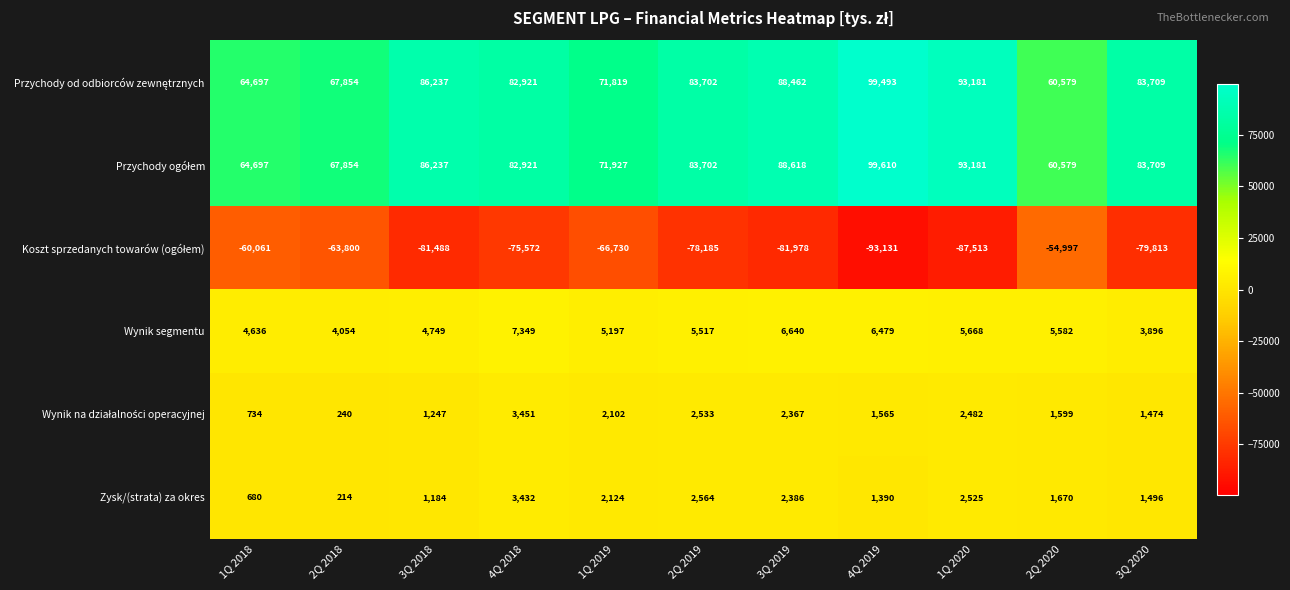

Is it true that Wynik segmentu equals 4187 at 3Q 2019?

False